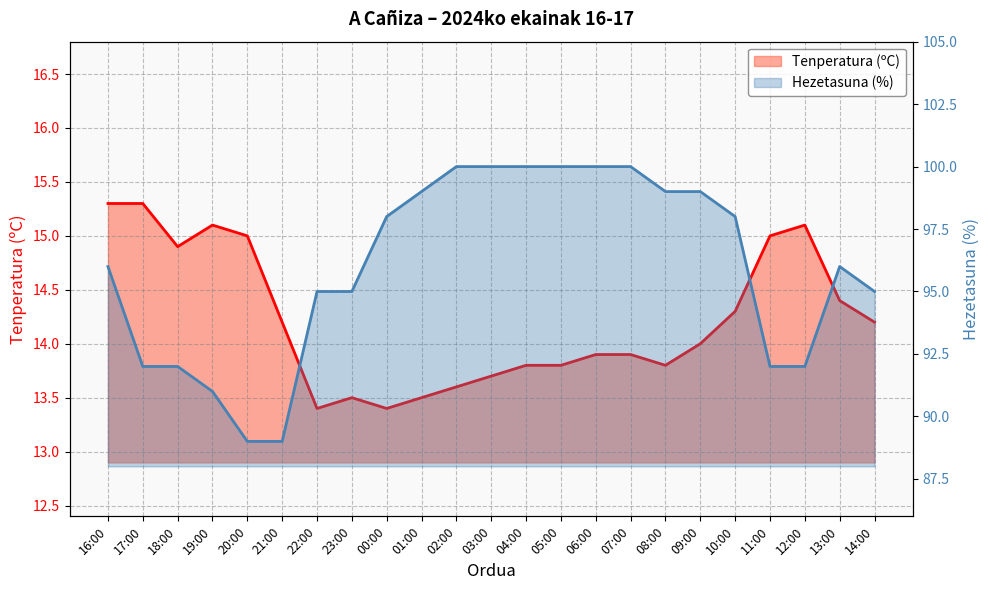

True or false: Hezetasuna (%) and Tenperatura (ºC) intersect in this chart.

False